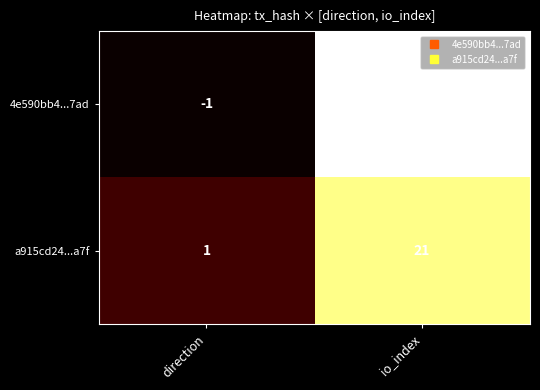

The 4e590bb4...7ad series shows -1 at direction. True or false?

True